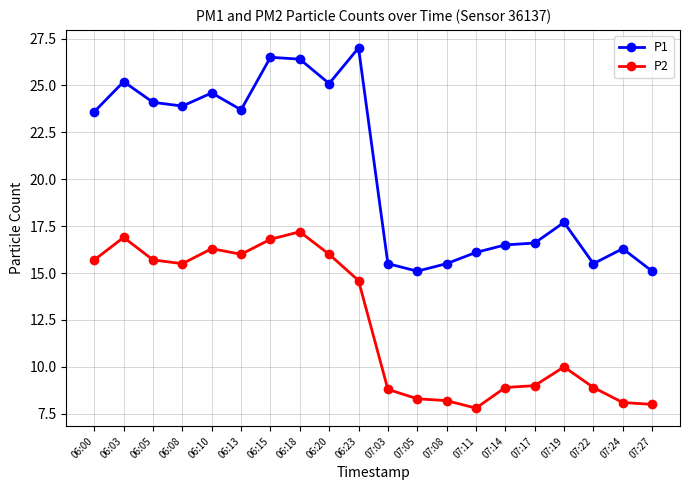

Read the P1 value at 07:05.

15.1